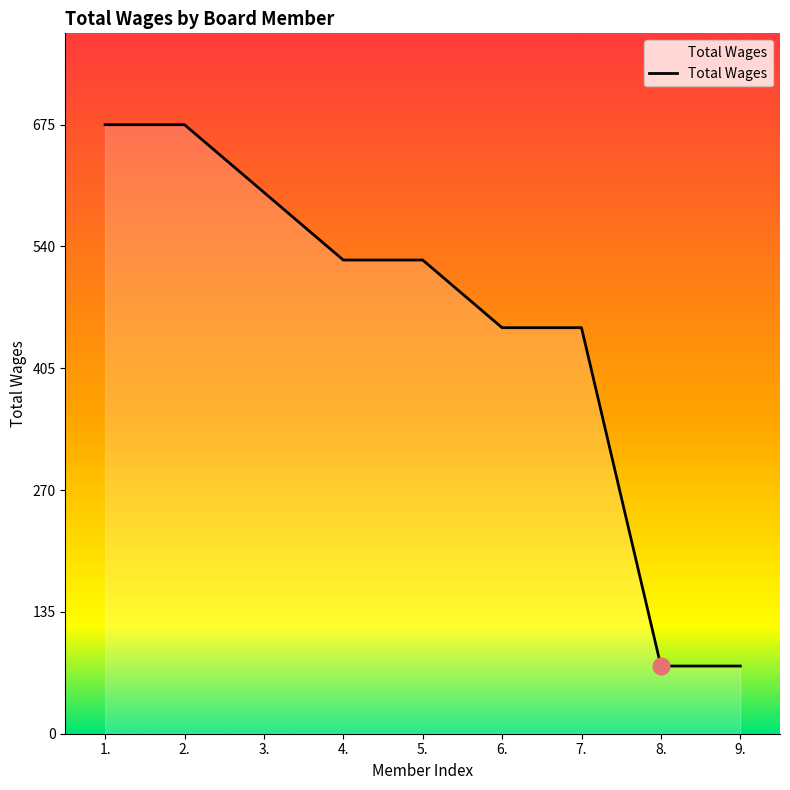

What is the difference between the maximum and minimum values?

600